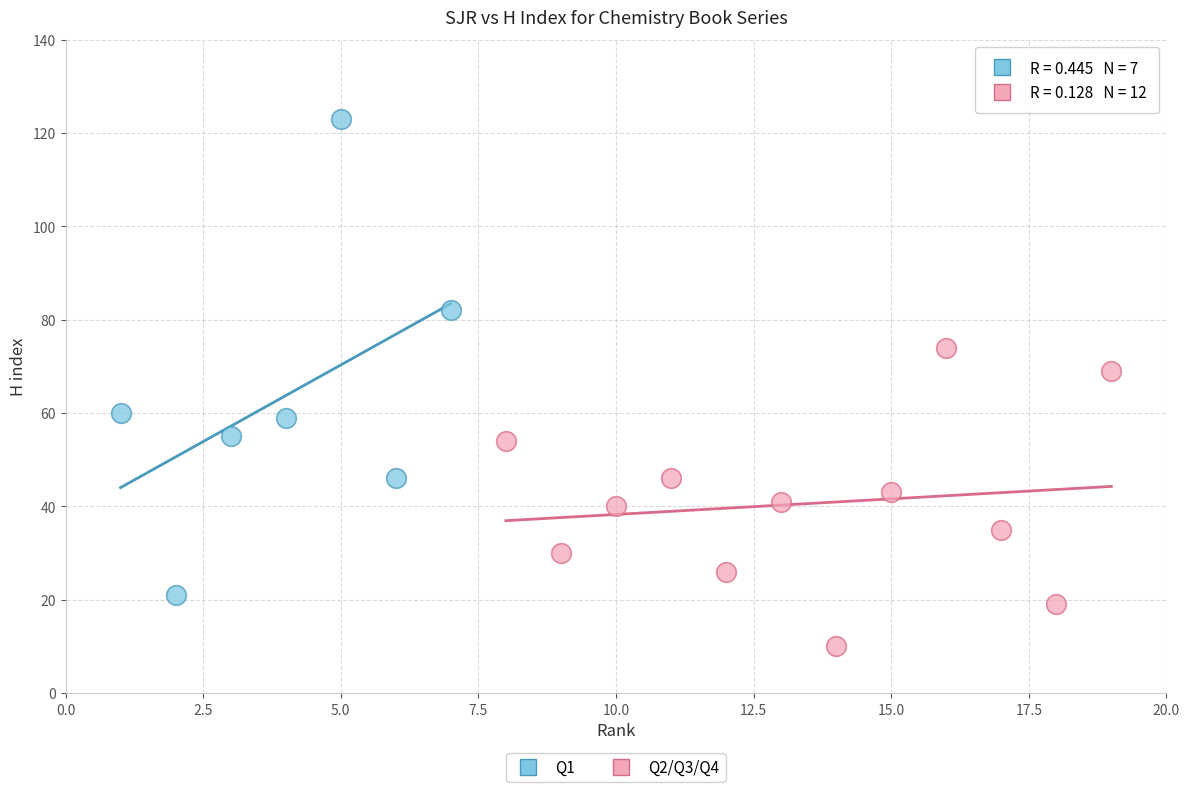

What are all the series names shown in the legend?

Q1, Q2/Q3/Q4